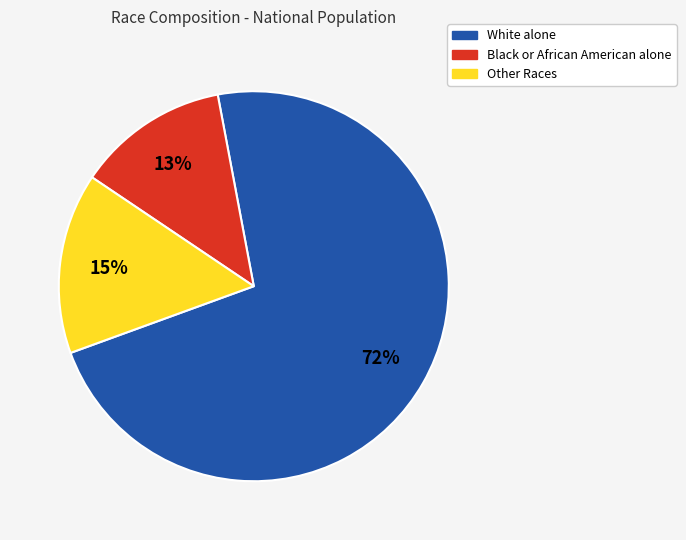

Count the number of slices in the pie.

3